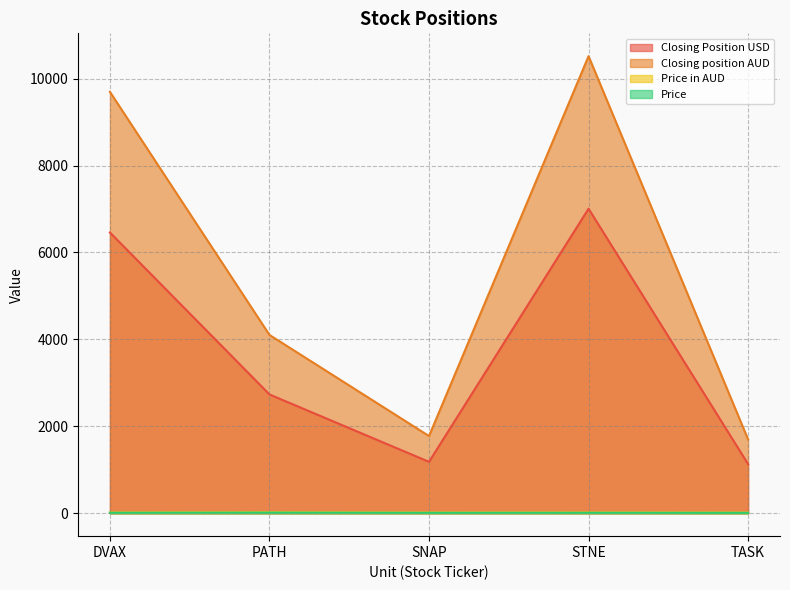

Where is the first local maximum for Price in AUD?

PATH